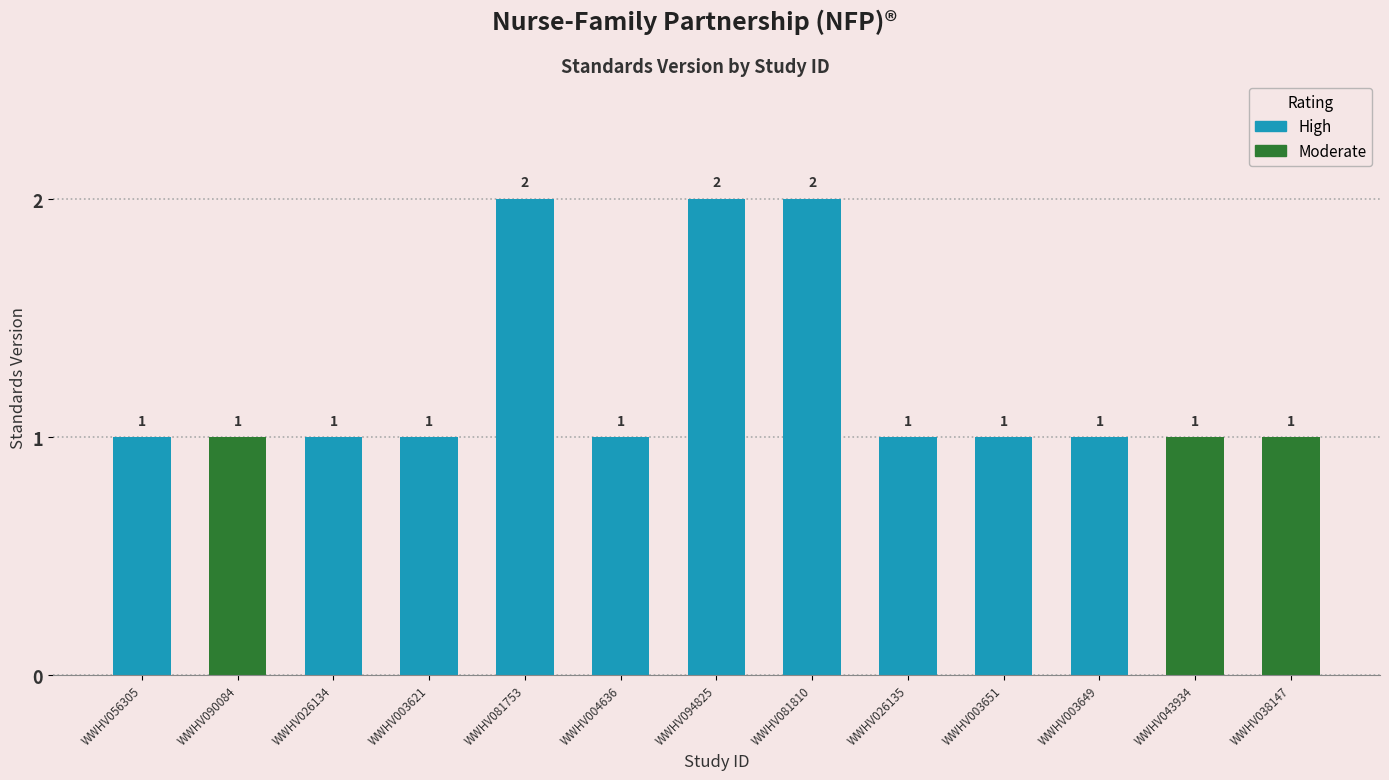

How many data points does each series have?

13